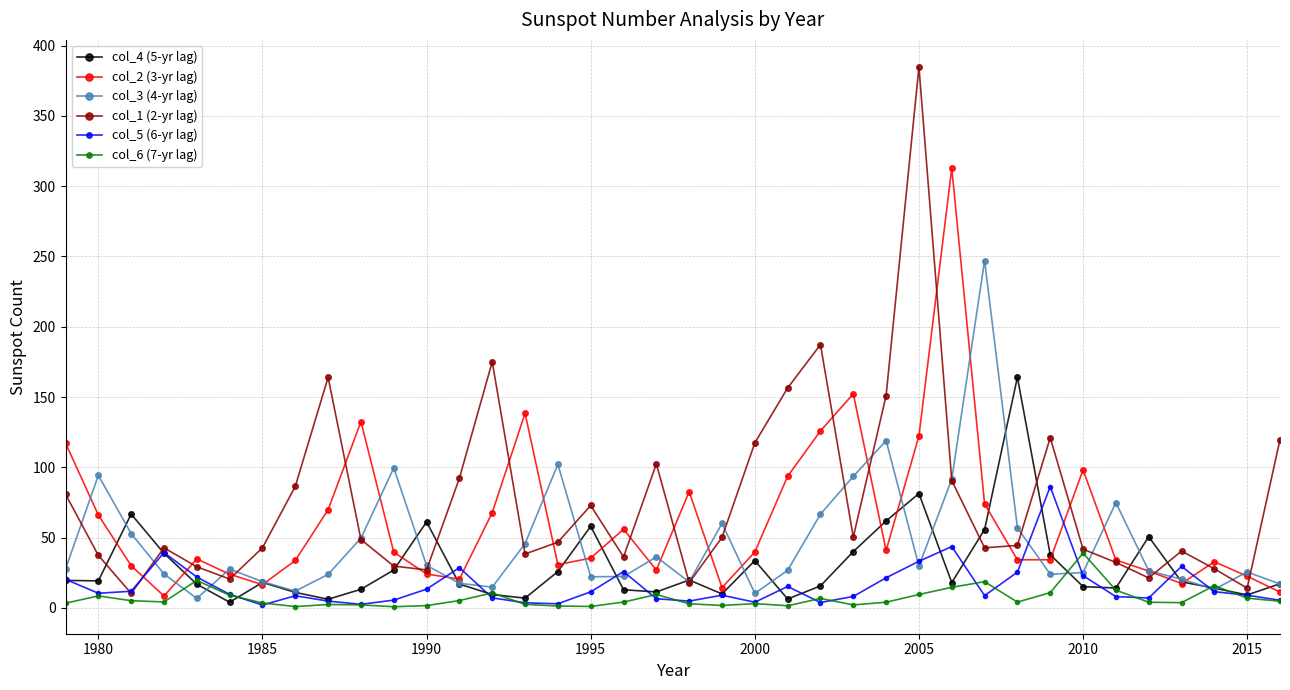

What is the difference between the second highest and second lowest values in the col_1 (2-yr lag) series?

173.2